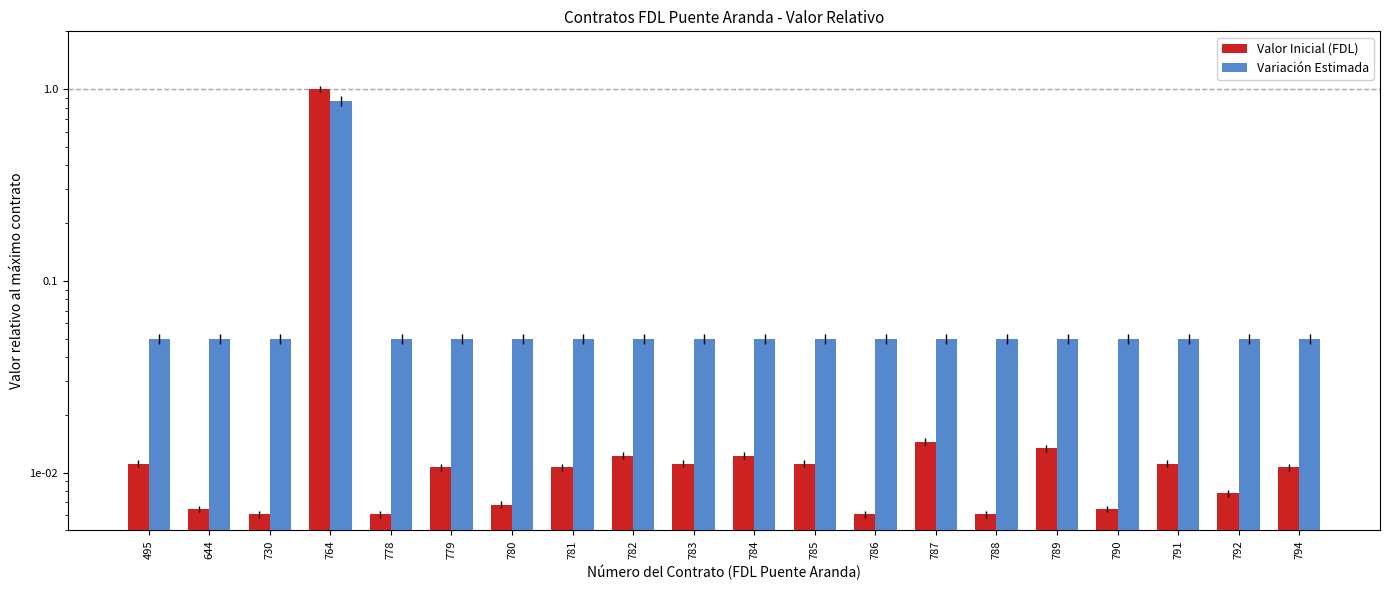

What is the value of the Variación Estimada bar at the 2nd from the left?

0.1